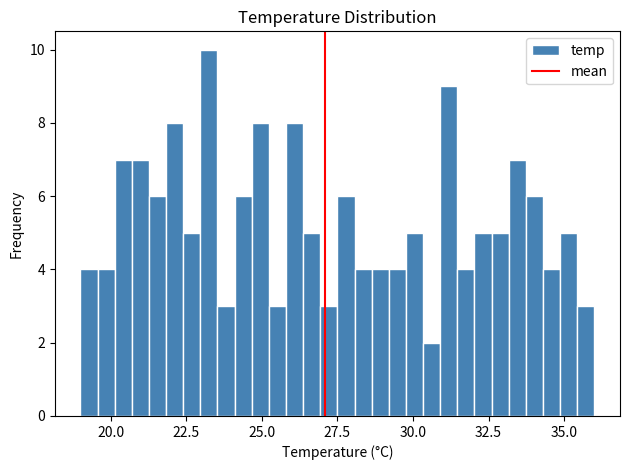

Around what value on the x-axis is the tallest bar? Give the approximate position of its centre, as read against the axis.

23.5